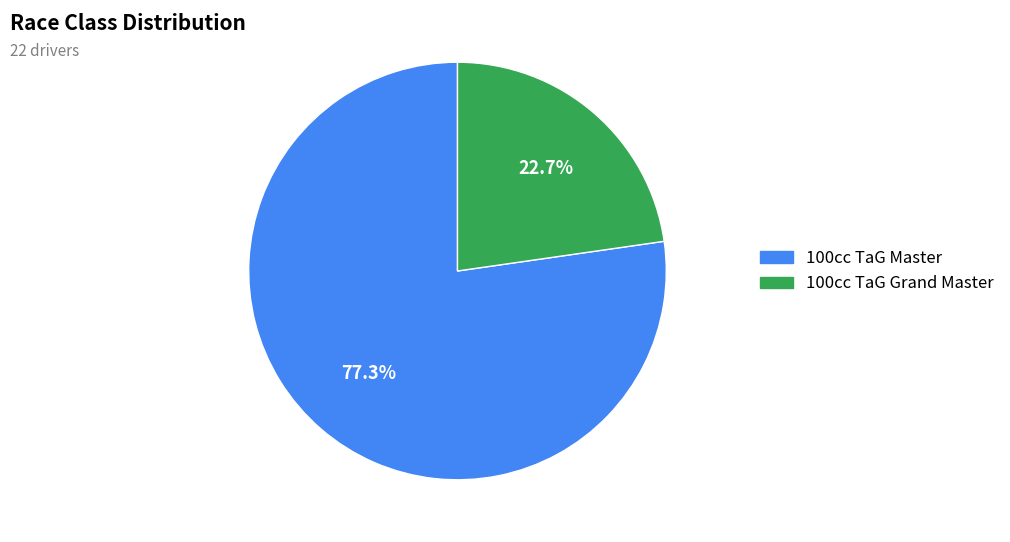

Rank the categories by value from lowest to highest.

100cc TaG Grand Master, 100cc TaG Master